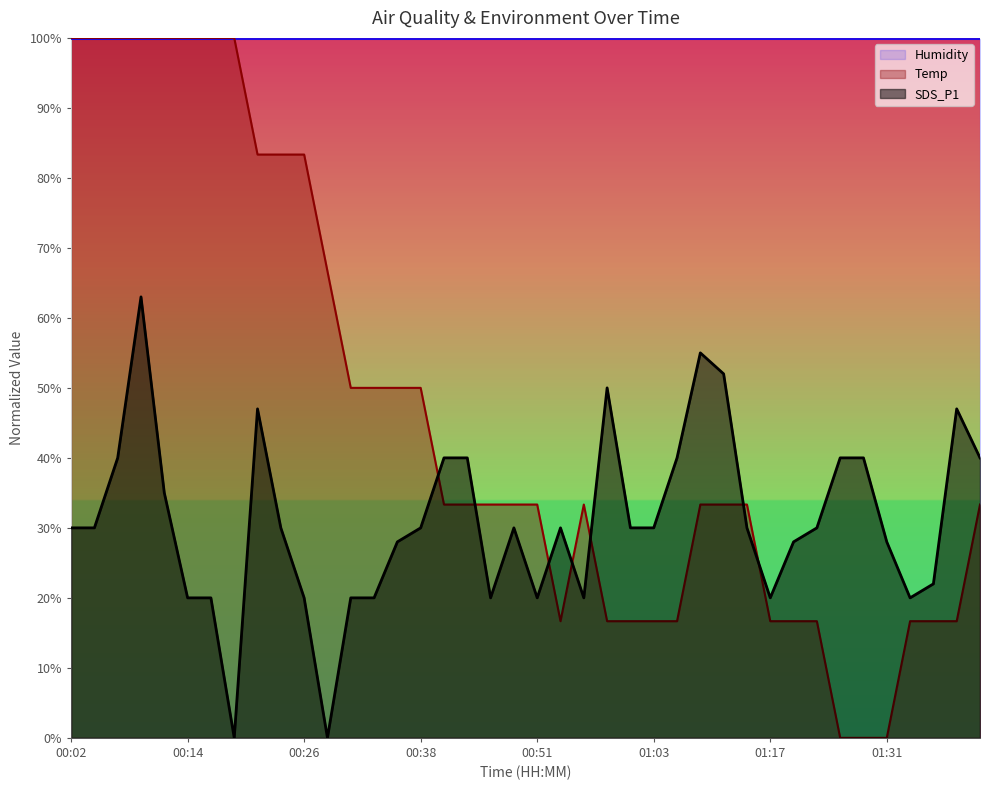

Where is Temp nearest to the value 49?

00:31